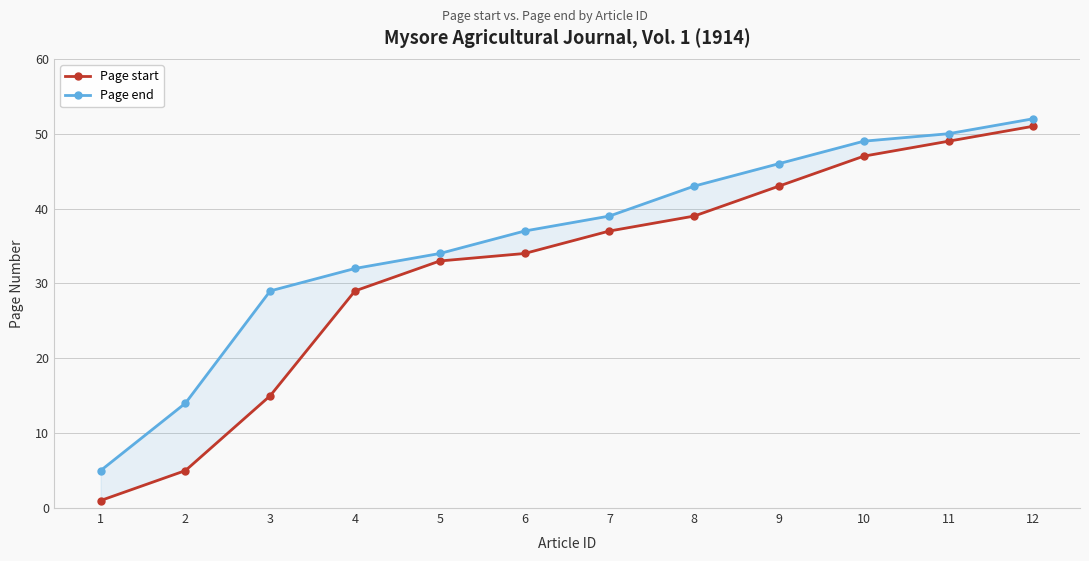

At how many categories does at least one series exceed 37?

6